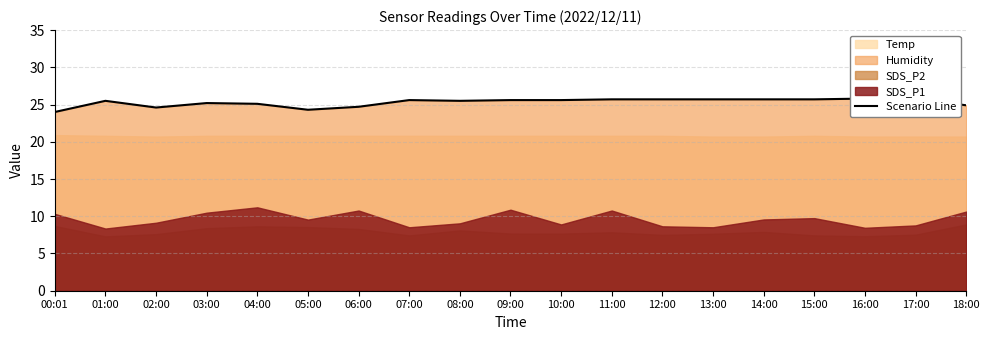

At which category does the data reach its first local peak?

01:00